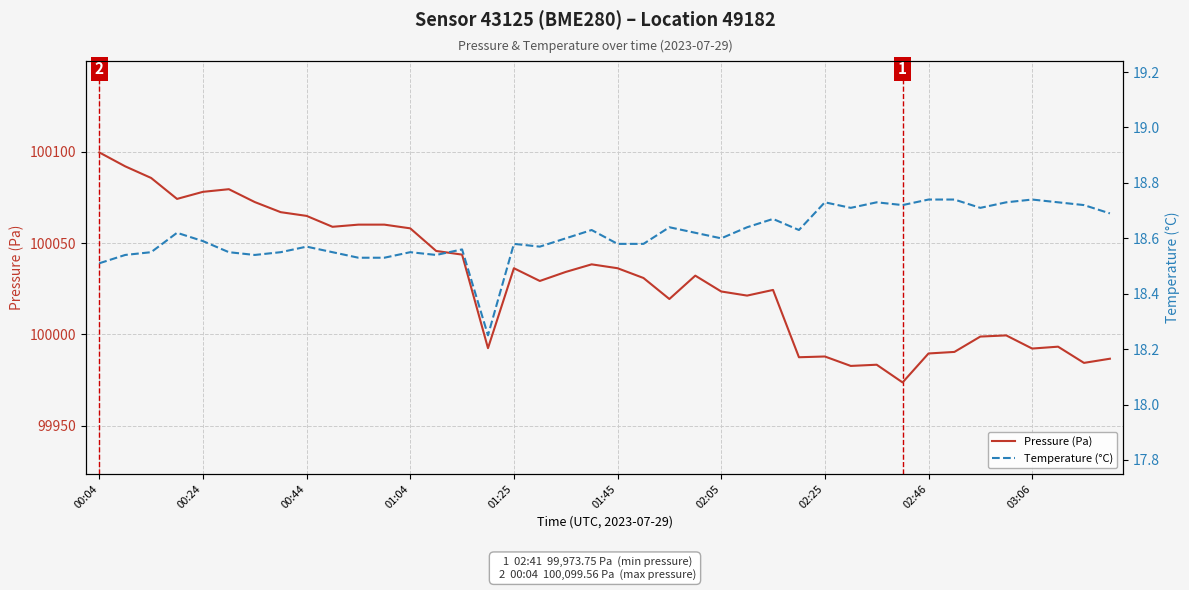

What is the highest value of the Pressure (Pa) series?

100099.6